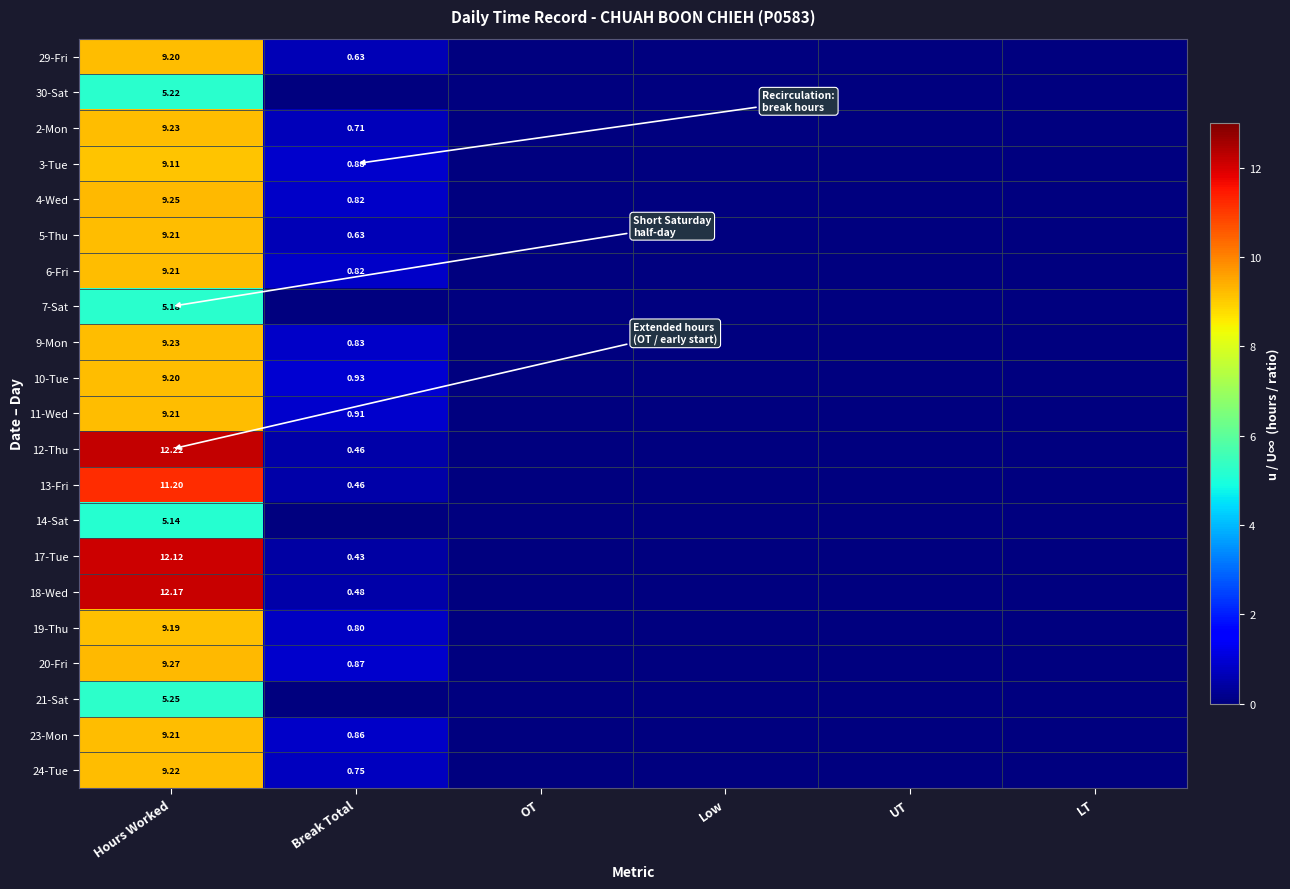

Rank the series at UT from lowest to highest value.

29-Fri, 30-Sat, 2-Mon, 3-Tue, 4-Wed, 5-Thu, 6-Fri, 7-Sat, 9-Mon, 10-Tue, 11-Wed, 12-Thu, 13-Fri, 14-Sat, 17-Tue, 18-Wed, 19-Thu, 20-Fri, 21-Sat, 23-Mon, 24-Tue